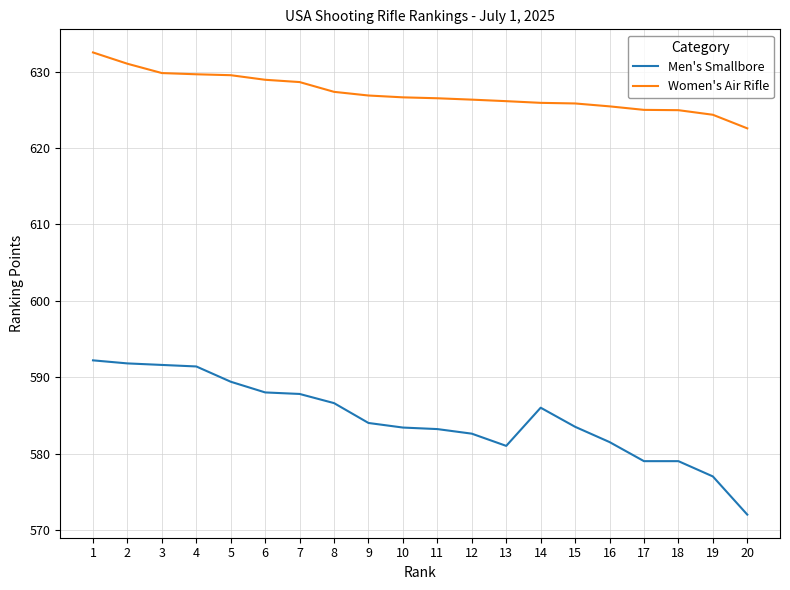

Read the Women's Air Rifle value at 1.

632.5